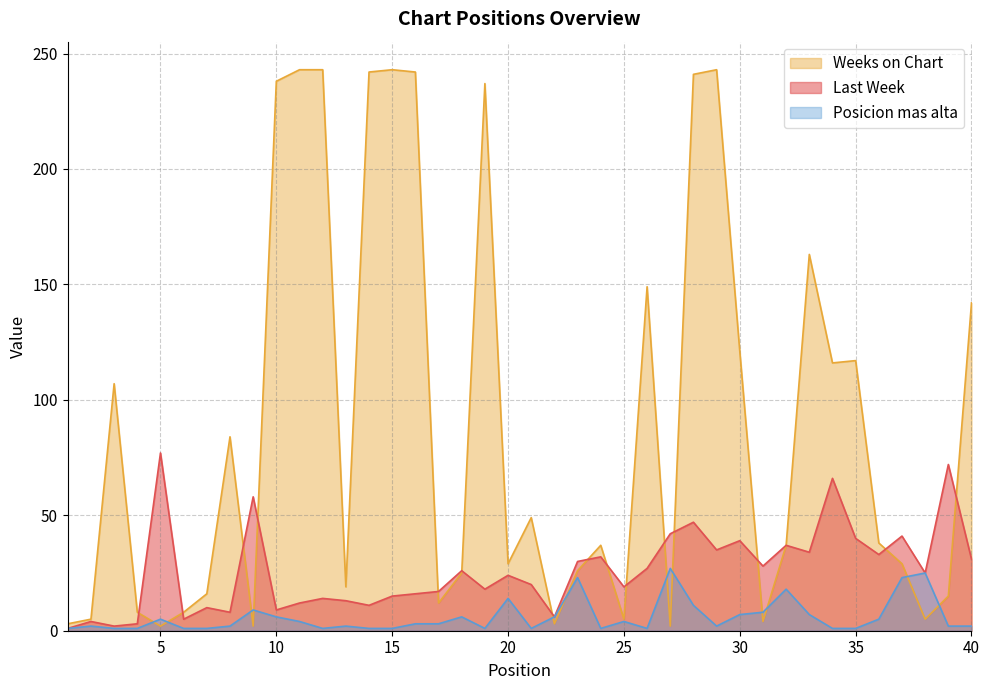

At how many categories does at least one series exceed 141?

12